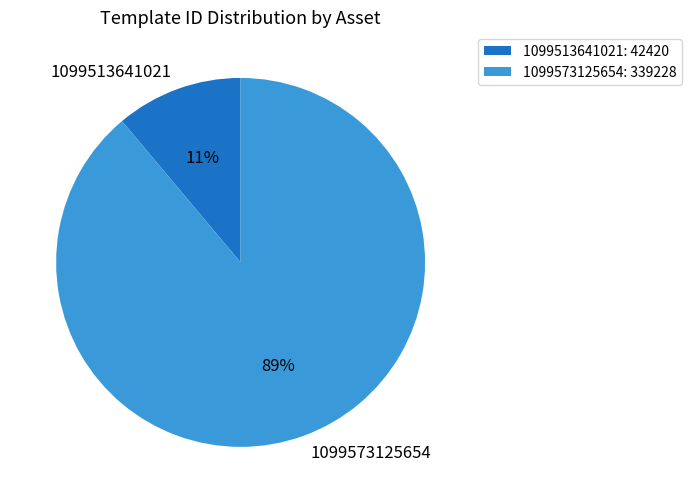

Between 1099513641021 and 1099573125654, which is larger?

1099573125654